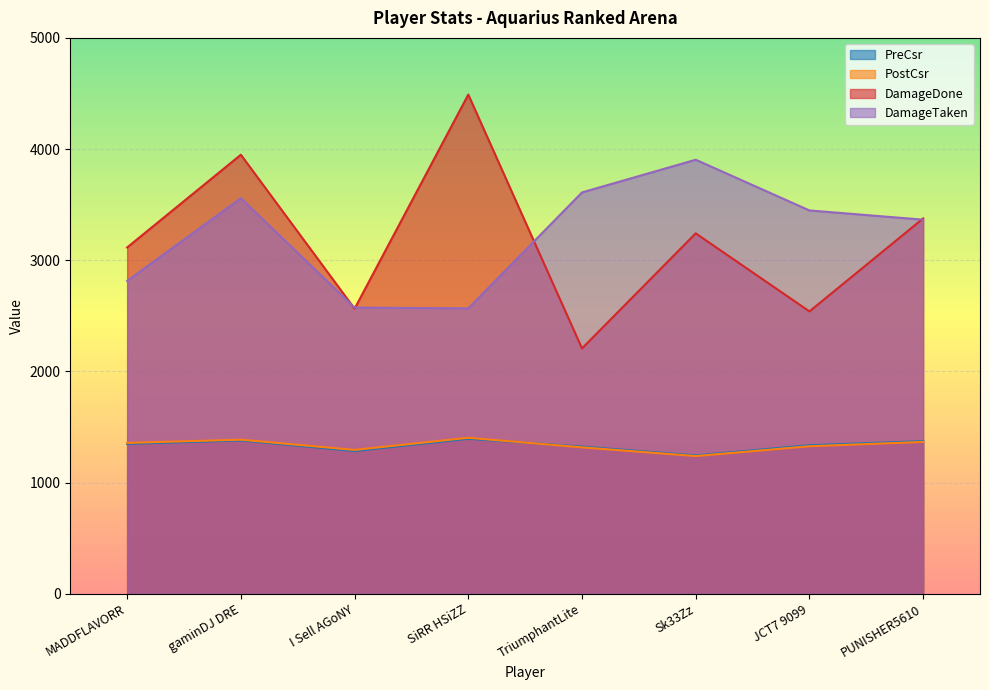

What value does the PreCsr series have at JCT7 9099, to the nearest 5?

1335